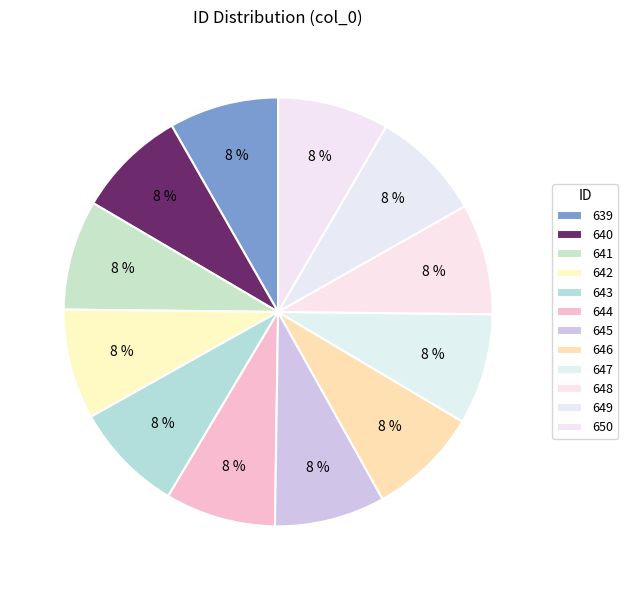

How many segments does this pie chart have?

12